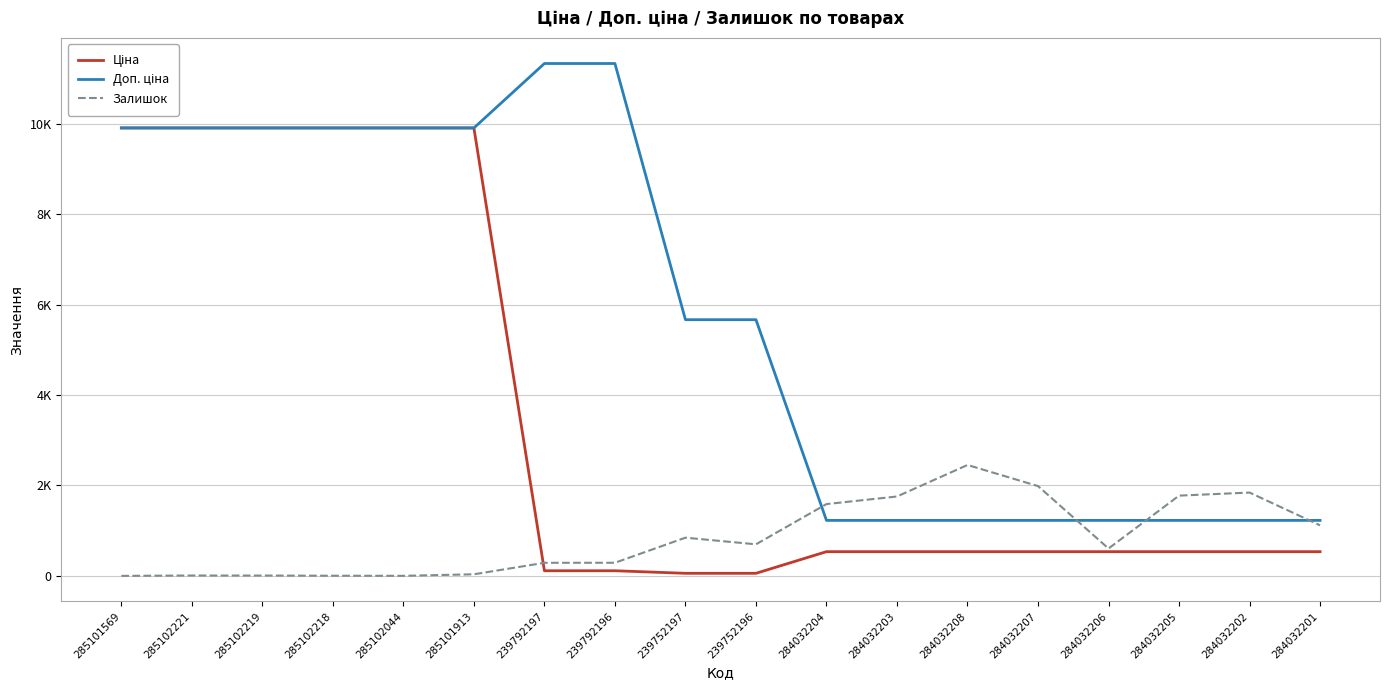

What is the value of the Доп. ціна point at the 12th from the left?

1227.2